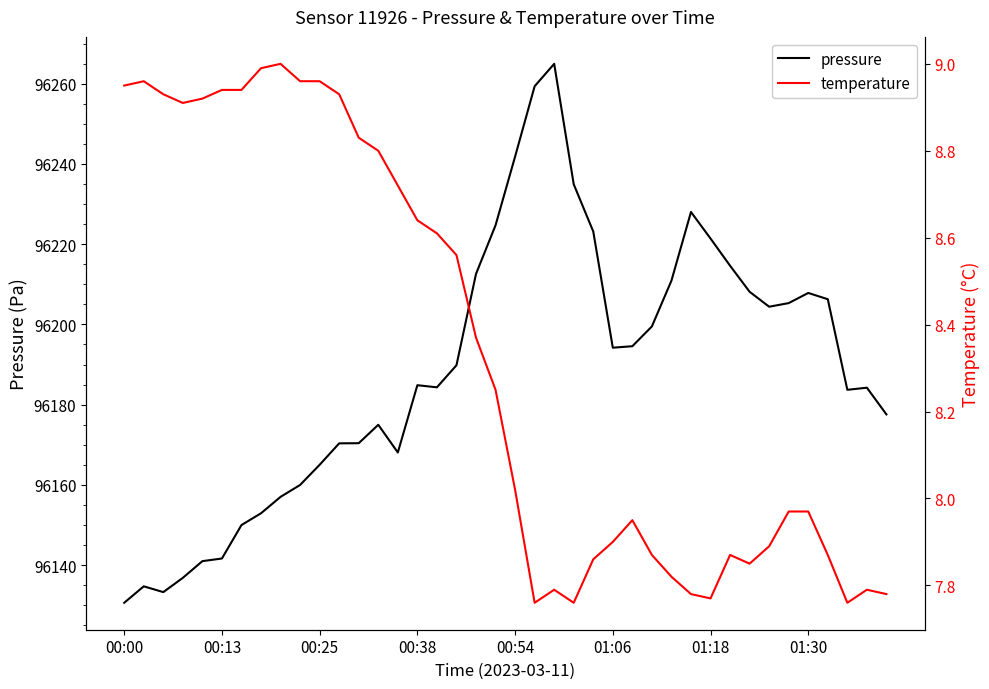

What is the label of the 35th point from the left?

34